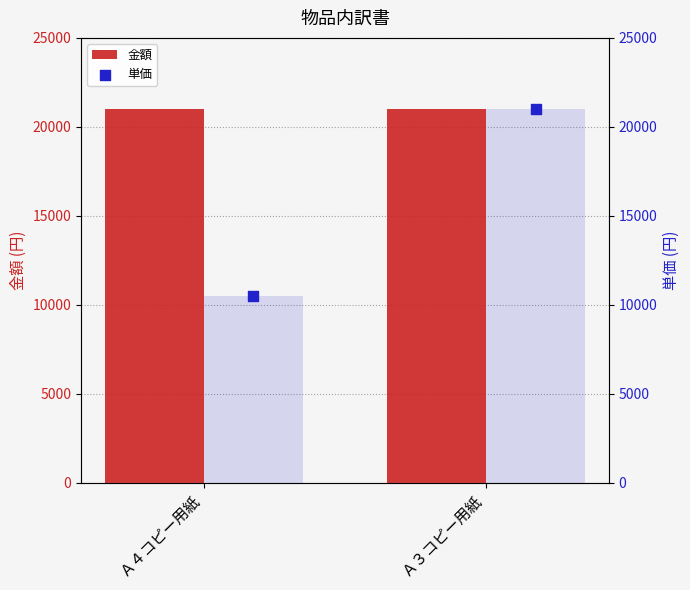

Which series reaches the maximum Y coordinate?

金額